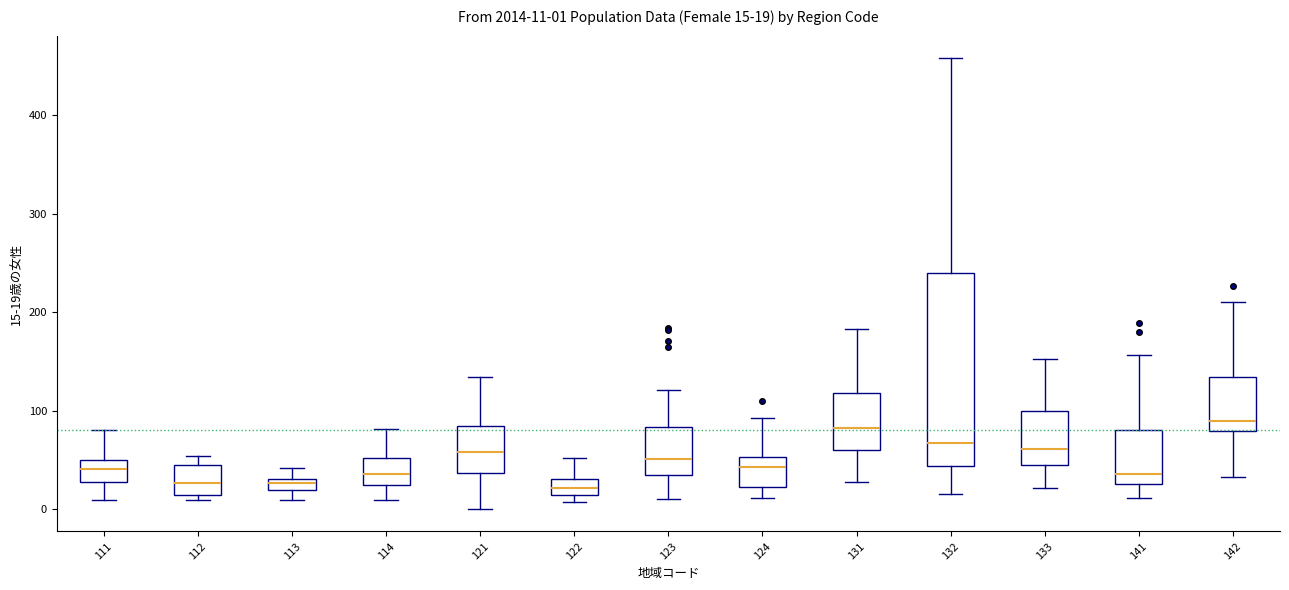

Comparing the boxes themselves (not the whiskers), which one is the tallest?

132